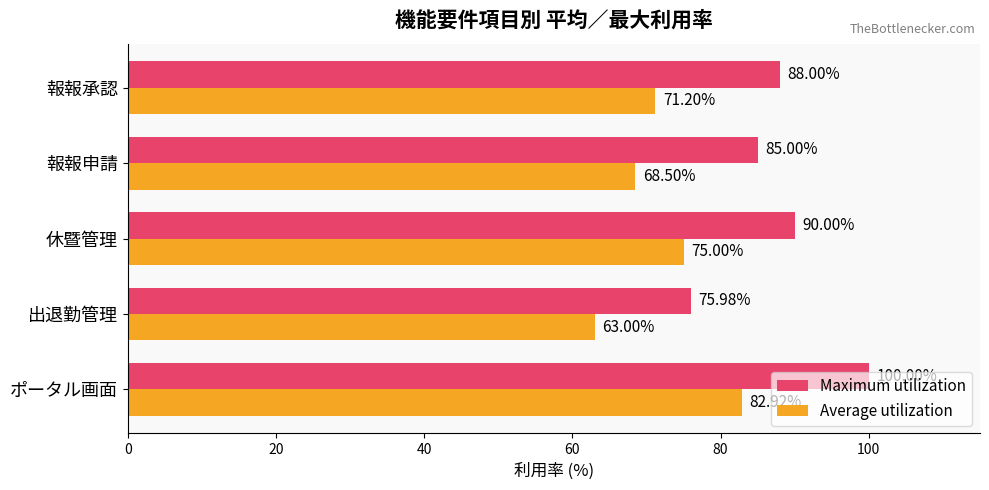

What is the difference between the Average utilization values at 報報申請 and 出退勤管理?

5.5